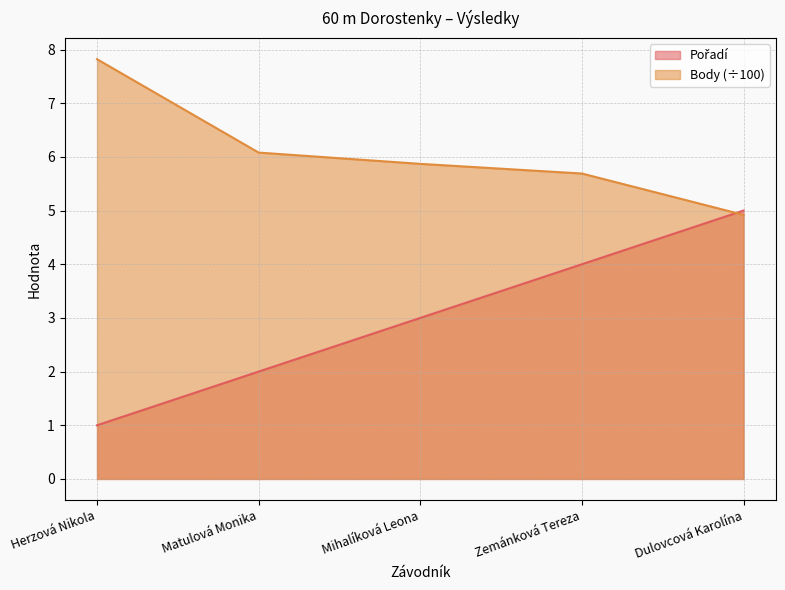

Rank the series by their average value, from highest to lowest.

Body, Pořadí